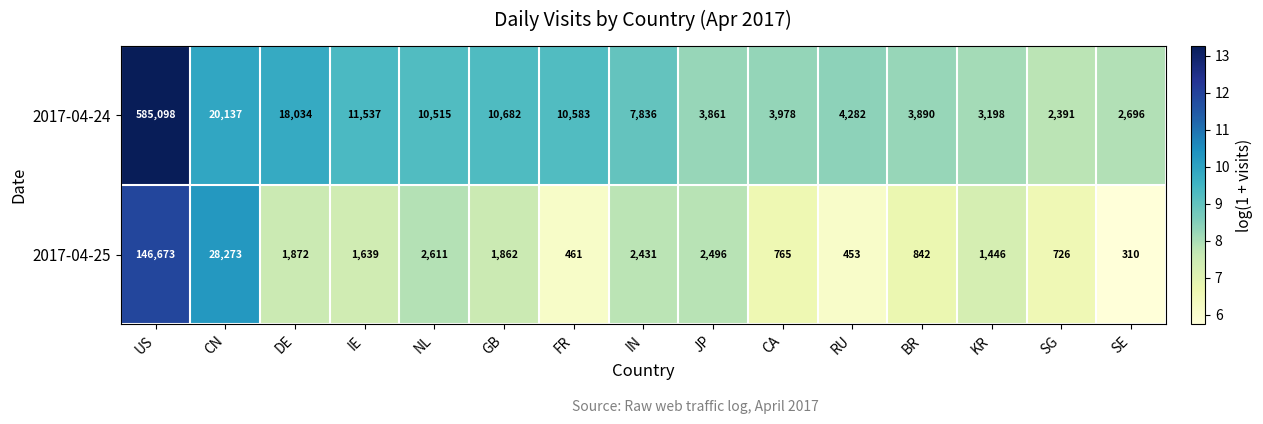

Which category has the highest value across all series?

US